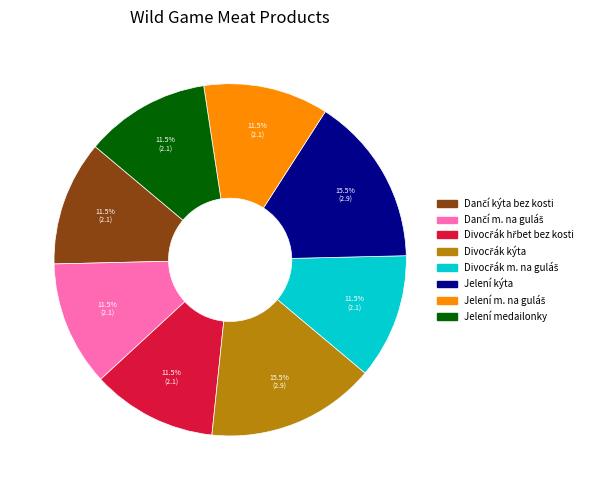

Does any single category account for the majority?

No